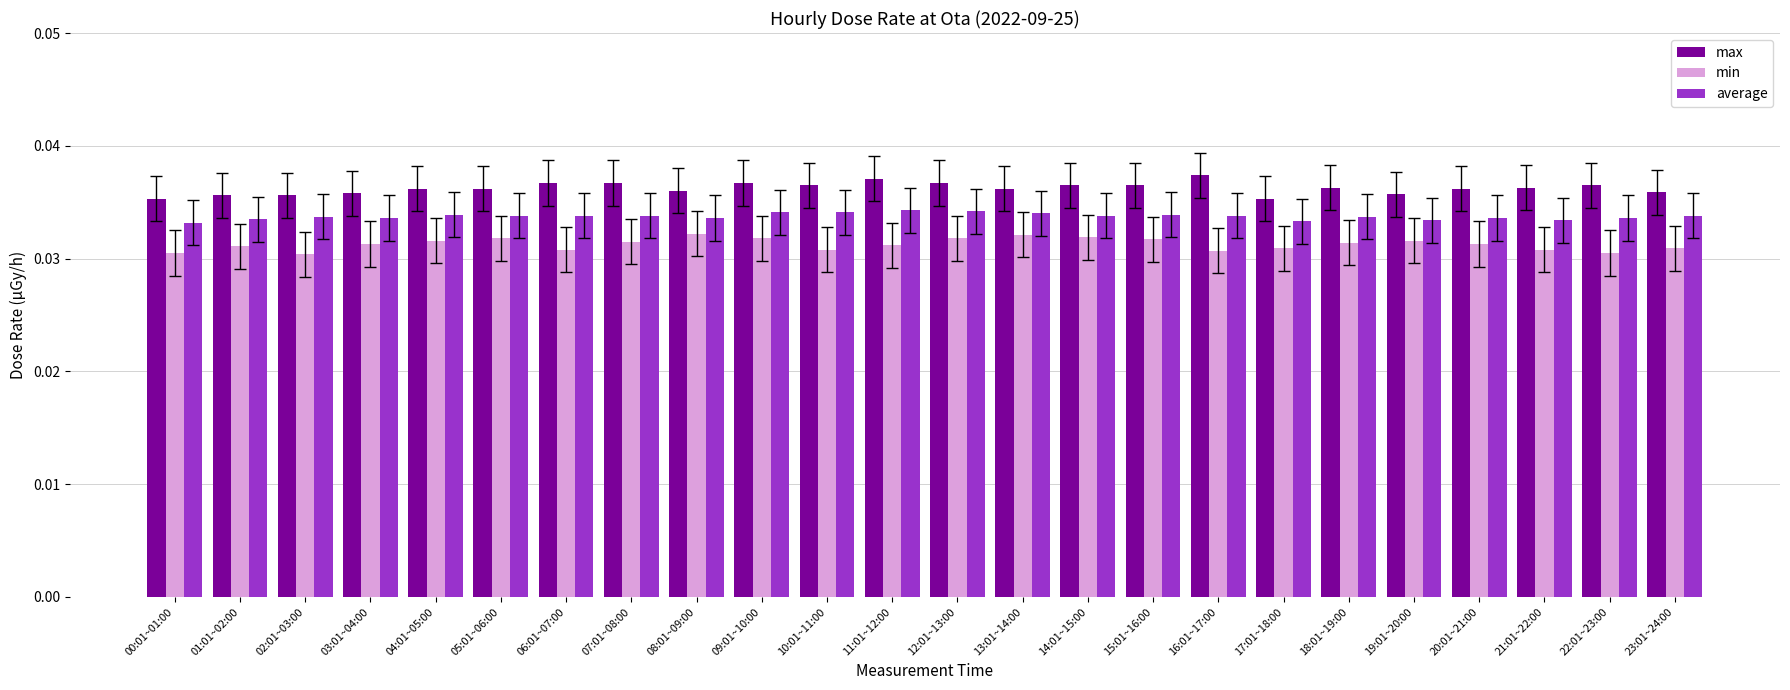

Is the value of average at 20:01~21:00 greater than the value of min at 06:01~07:00?

Yes